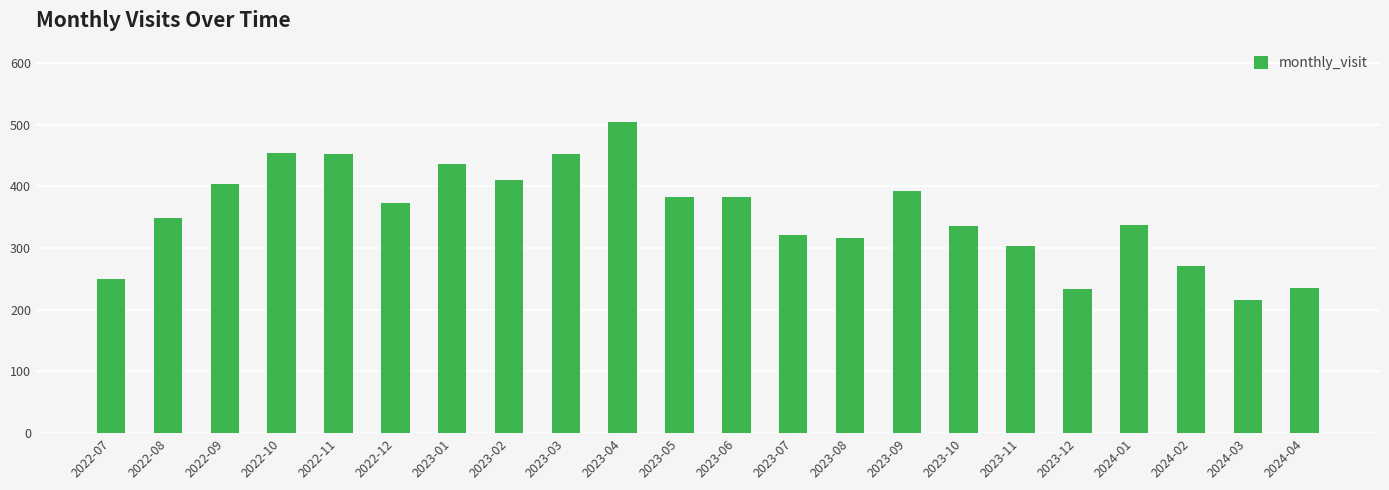

What is the approximate value at 2024-02, to the nearest 50?

250